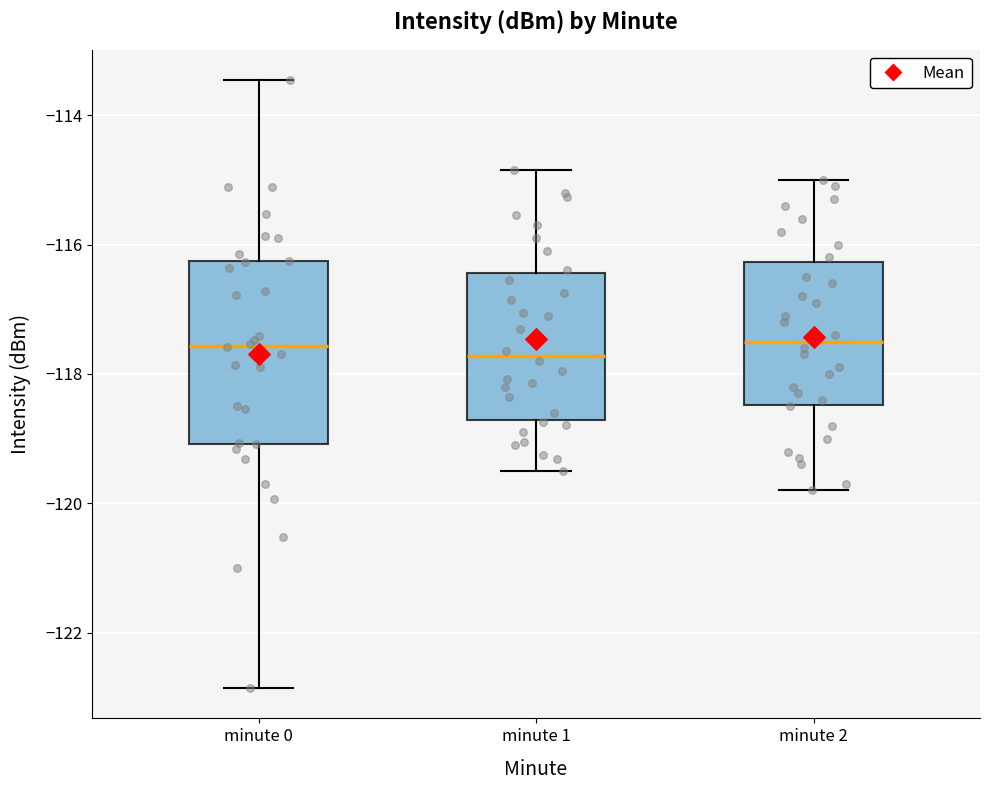

Which box is the tallest, from its lower edge to its upper edge?

minute 0